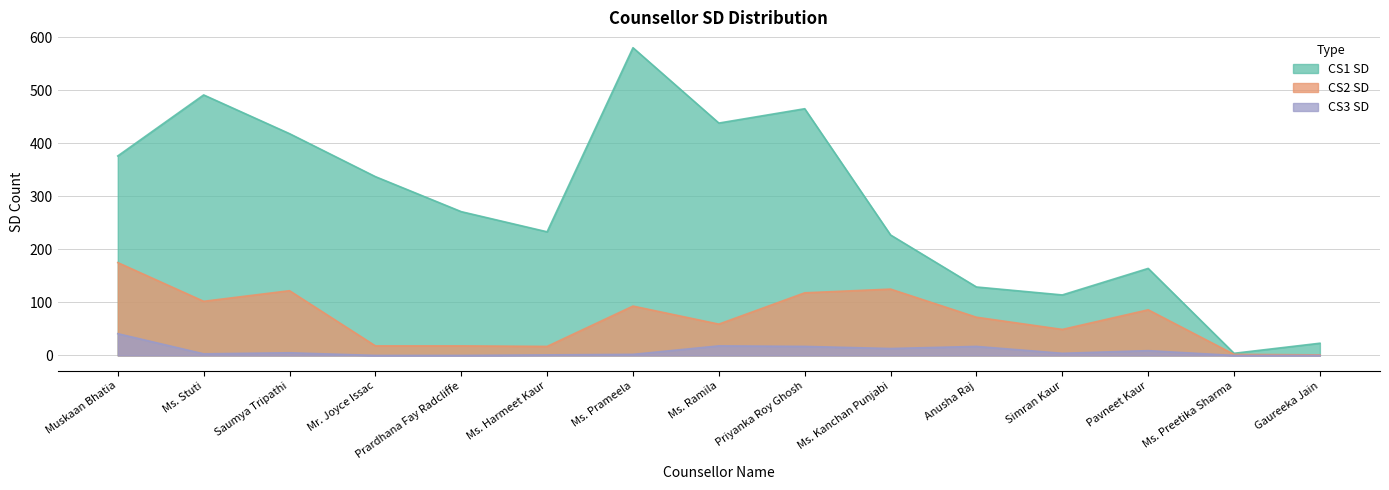

What position from the right is Ms. Prameela?

9